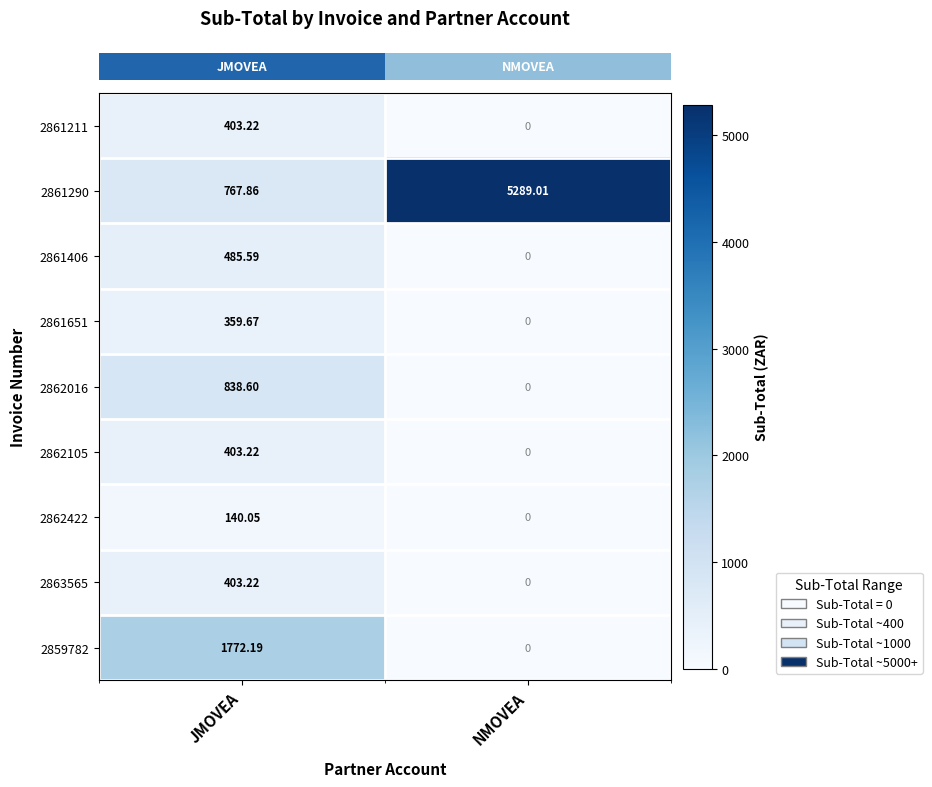

Which label corresponds to the smallest value in the chart?

NMOVEA